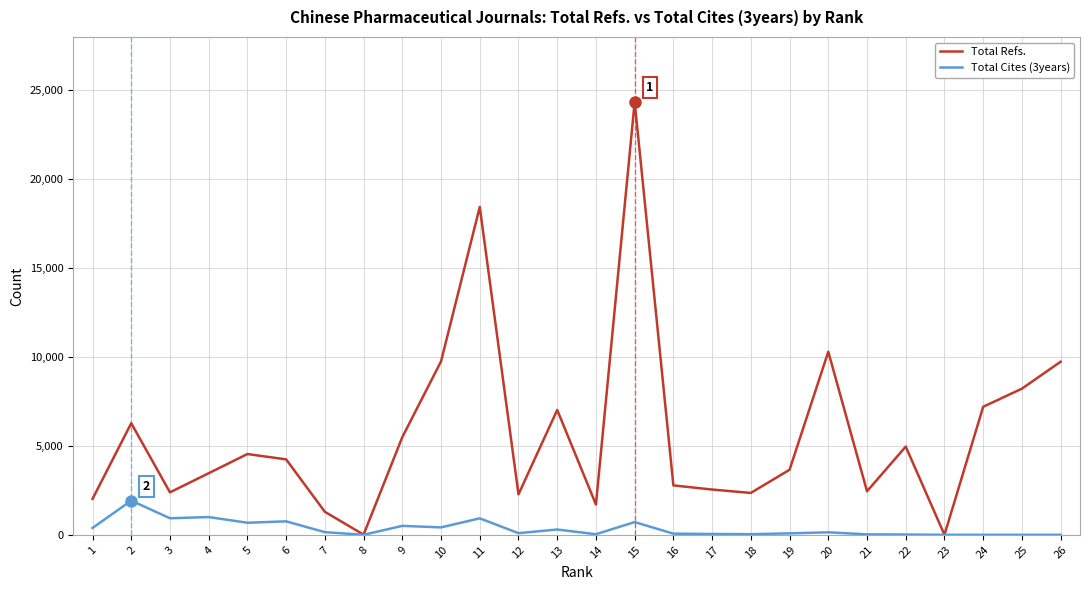

What is the approximate value of Total Refs. at 14?

1703